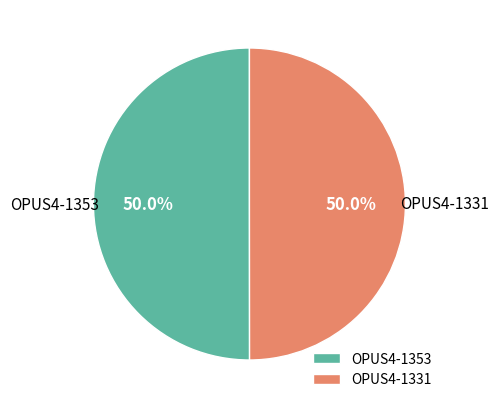

Is the sum of OPUS4-1331 and OPUS4-1353 greater than half?

Yes